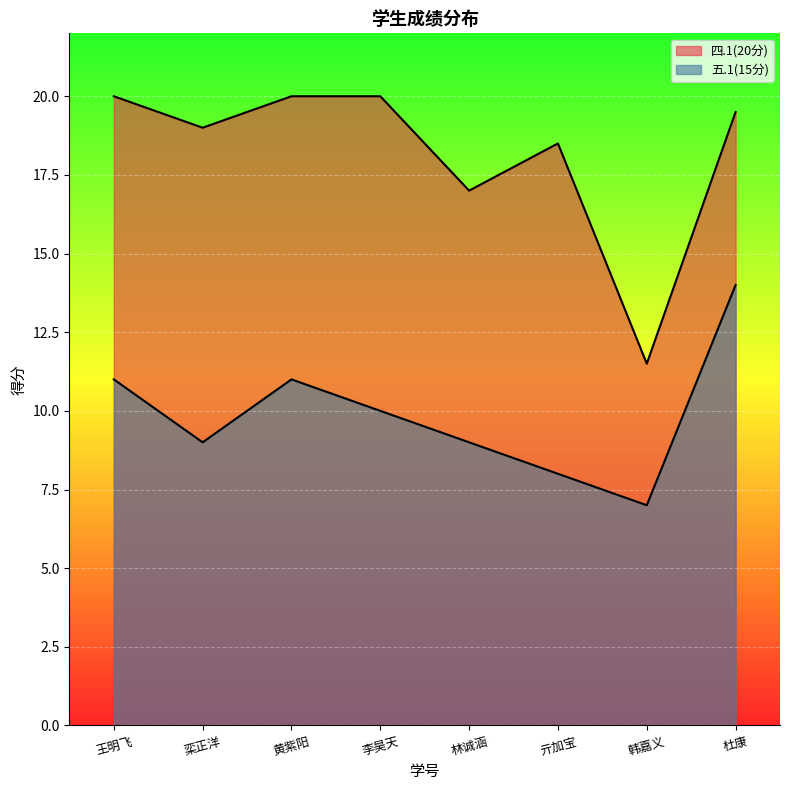

True or false: 五.1(15分) and 四.1(20分) intersect in this chart.

False